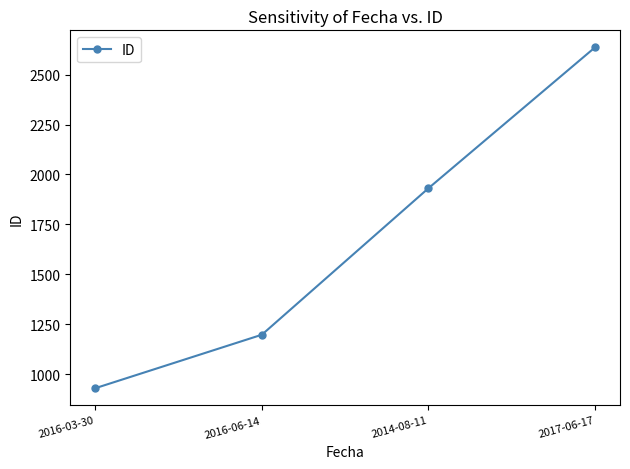

Does the chart have visible grid lines?

No